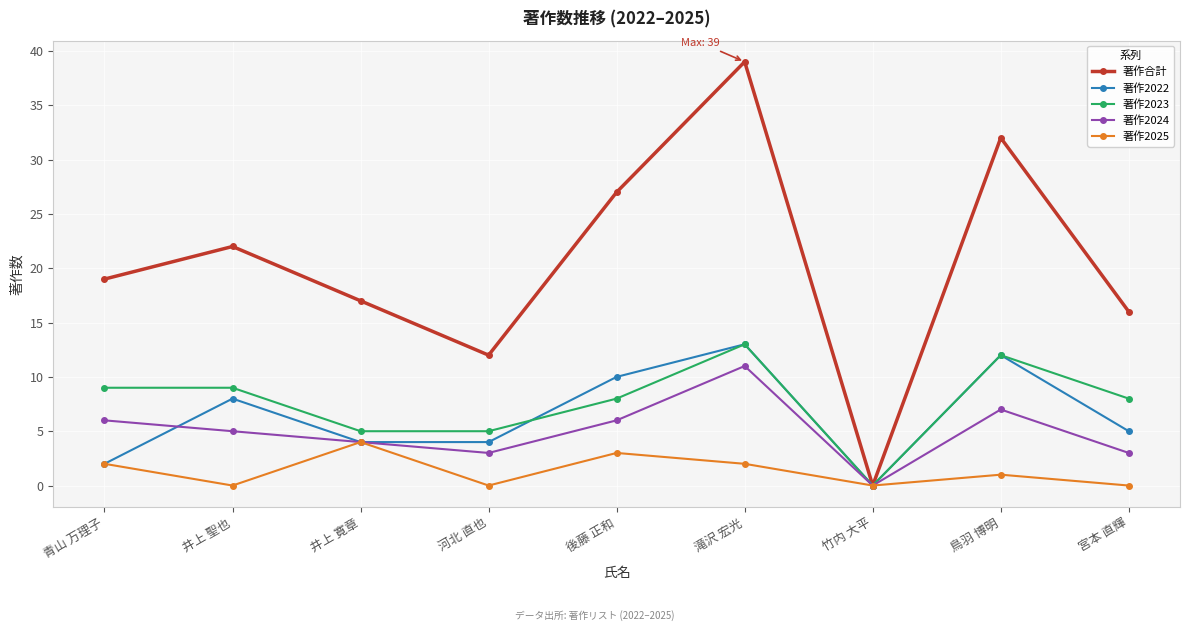

The value of 著作合計 at 井上 寛章 is 8. True or false?

False